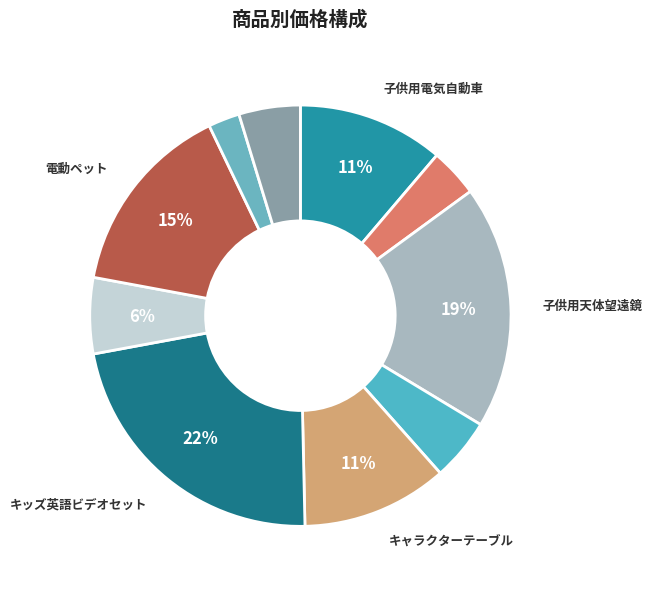

Count the number of slices in the pie.

10